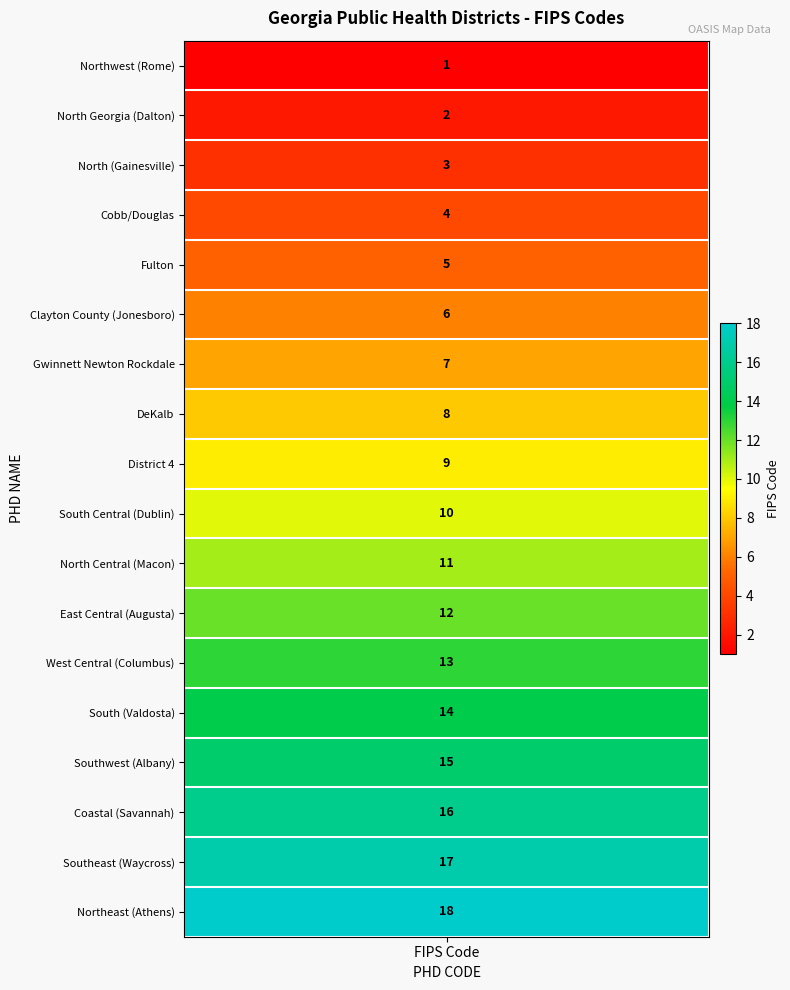

What is the minimum value shown in the chart?

1